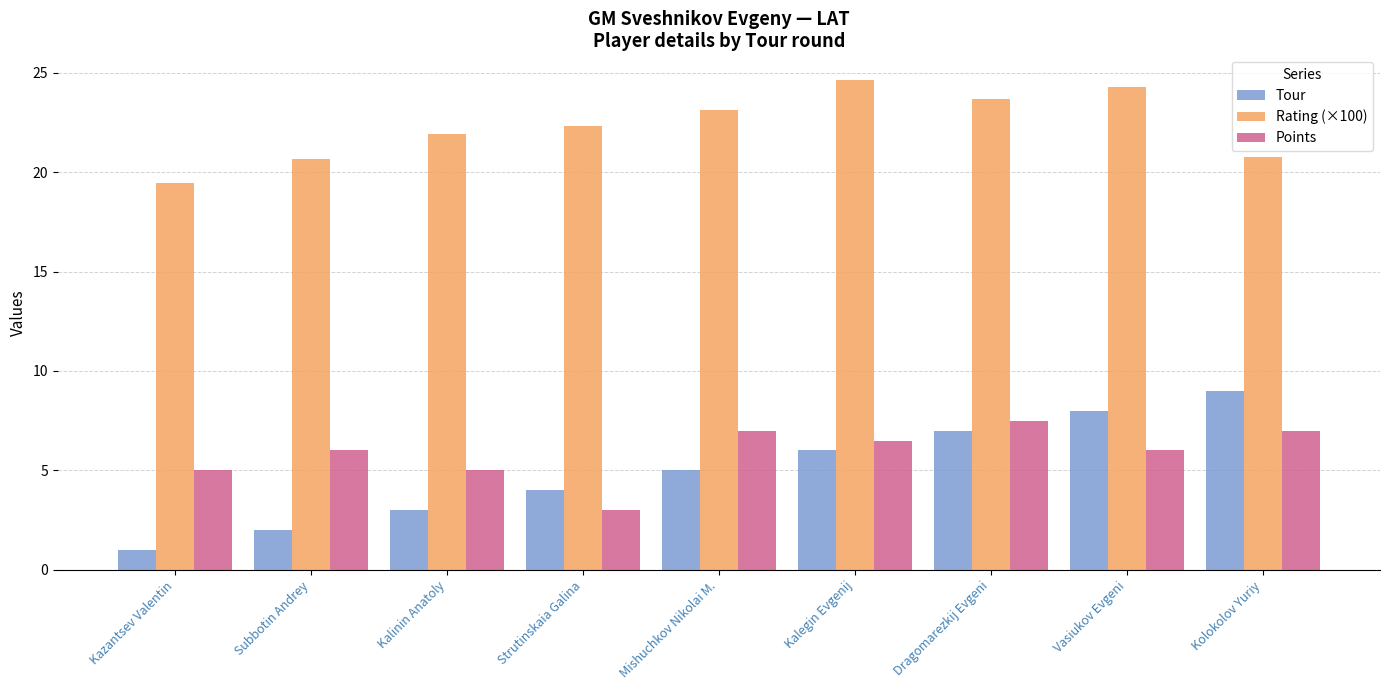

What is the smallest value displayed?

1.0